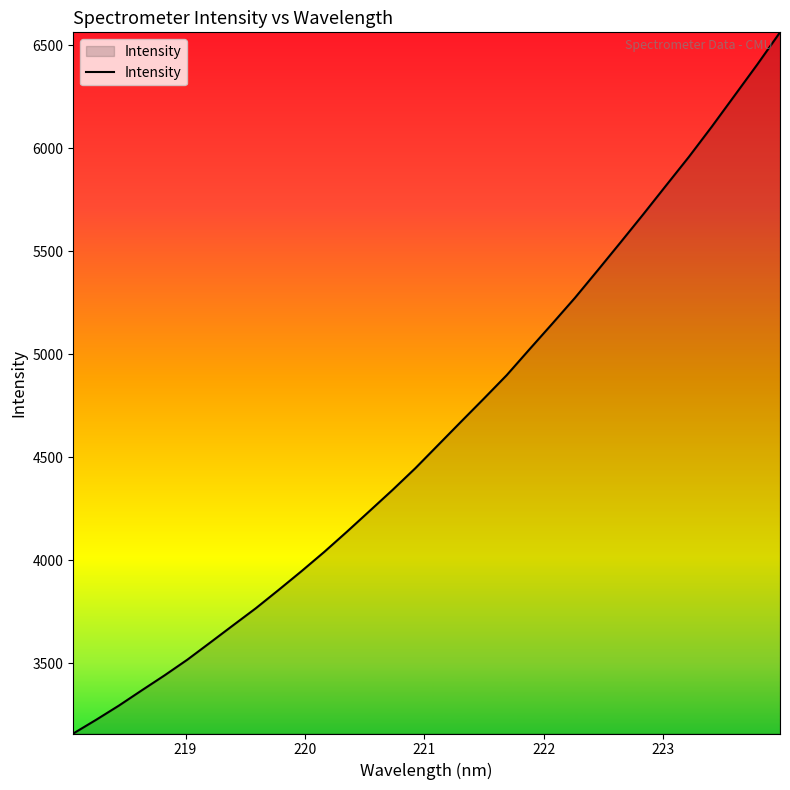

Reading right to left, list all the values displayed in this chart.

6562.5	6406.2	6255.0	6104.1	5958.3	5819.5	5680.0	5543.3	5407.9	5274.3	5148.2	5023.9	4898.3	4784.8	4672.9	4560.2	4447.6	4342.1	4240.6	4139.4	4040.8	3947.0	3856.3	3767.3	3684.3	3600.7	3517.9	3441.6	3368.8	3294.9	3225.8	3159.4